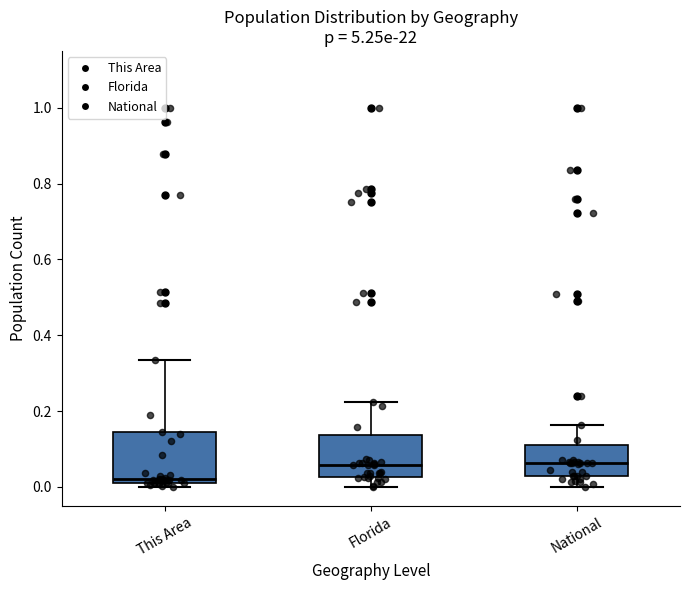

Reading left to right, read every box against the y-axis: the position of its median line, the range the box covers, and the ends of its whiskers. The values are not printed on the chart, so give them approximately, as read against the axis.

This Area: median 0.02, box 0.00 to 0.14, whiskers 0.00 (just below the box's lower edge) to 0.34
Florida: median 0.06, box 0.02 to 0.14, whiskers 0.00 to 0.22
National: median 0.06, box 0.02 to 0.12, whiskers 0.00 to 0.16